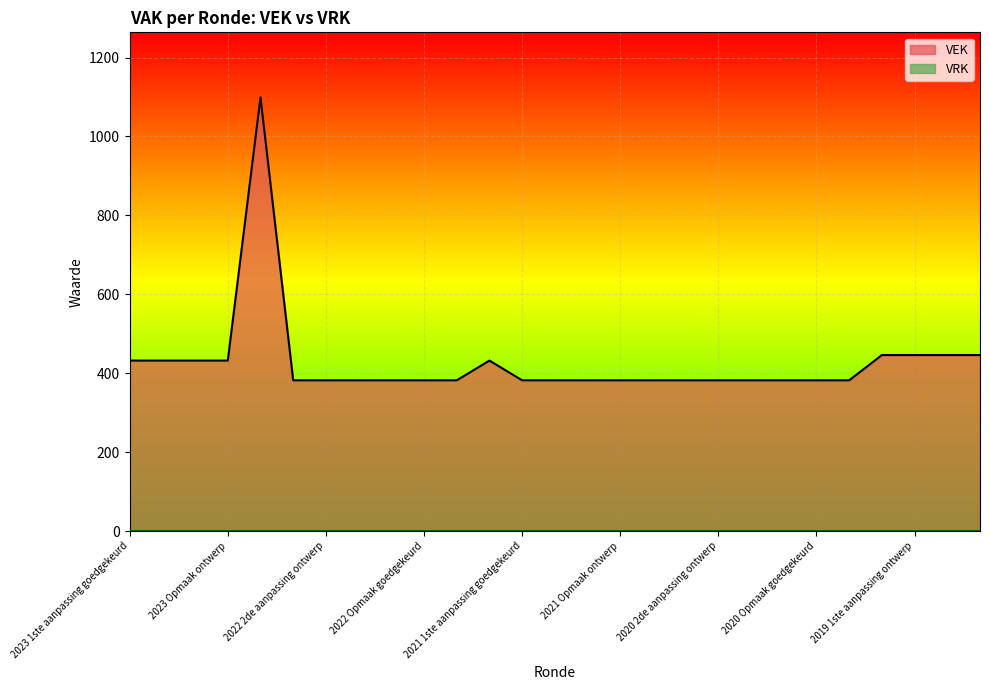

What is the sum of all values?

11537